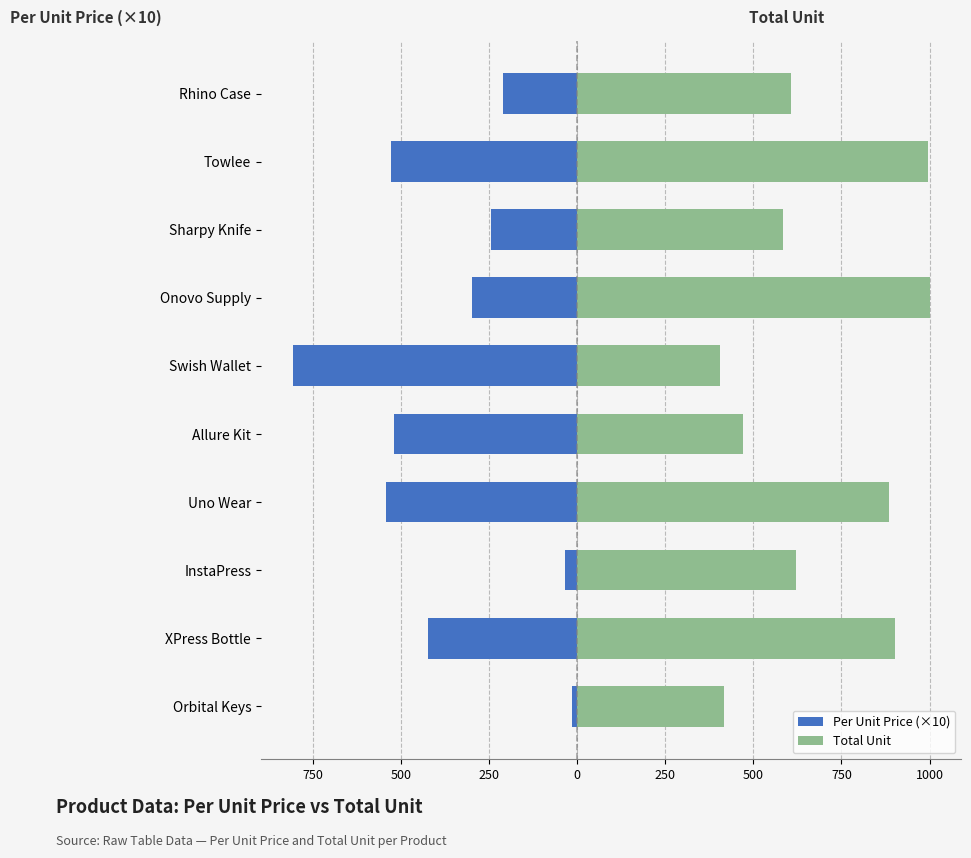

Which series changed the most between Allure Kit and Onovo Supply?

Total Unit